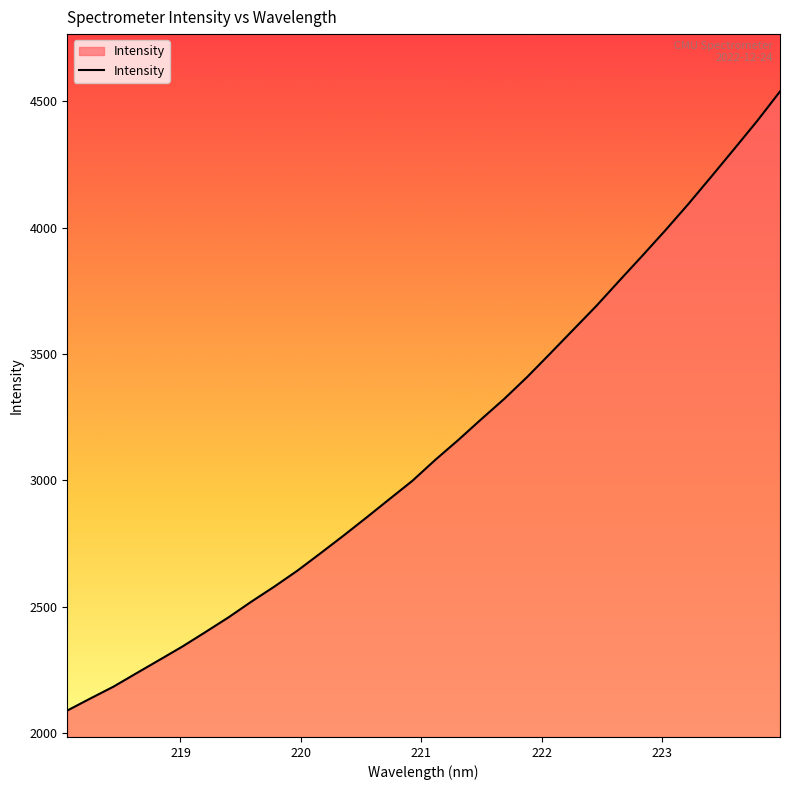

What is the difference between the maximum and minimum values?

2447.7